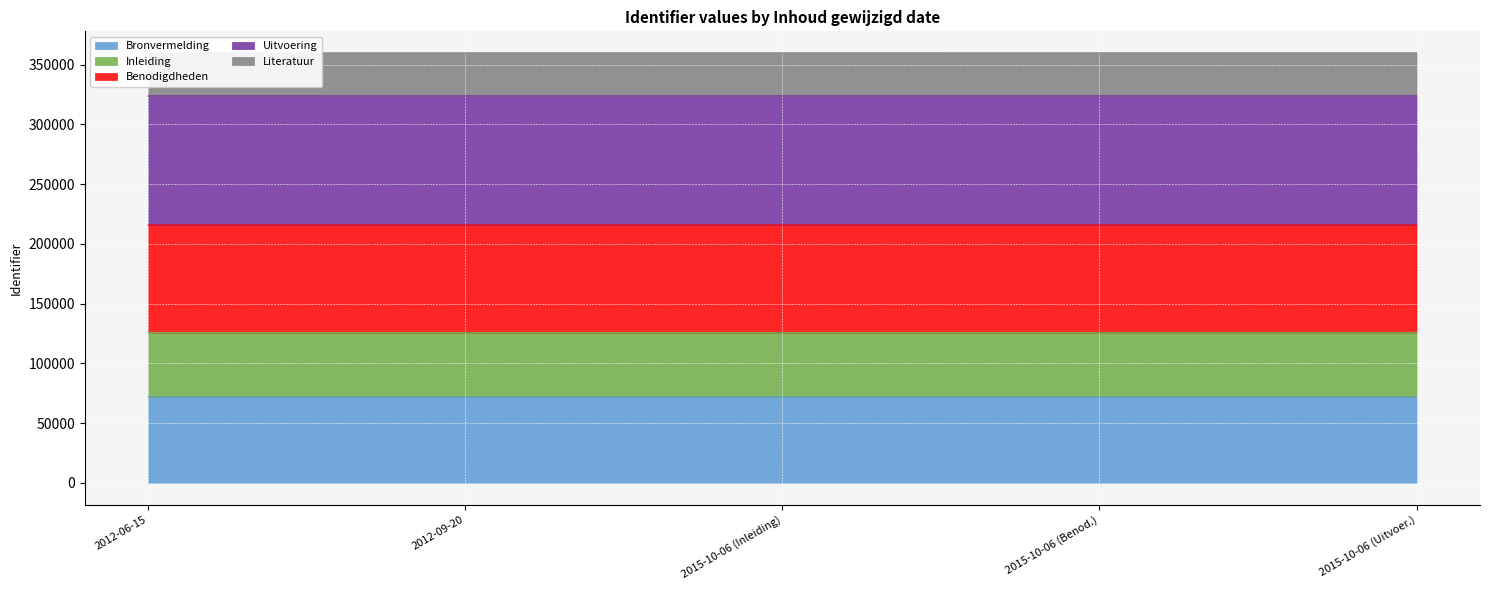

The value of Bronvermelding at 2015-10-06 (Uitvoer.) is 121359.1. True or false?

False